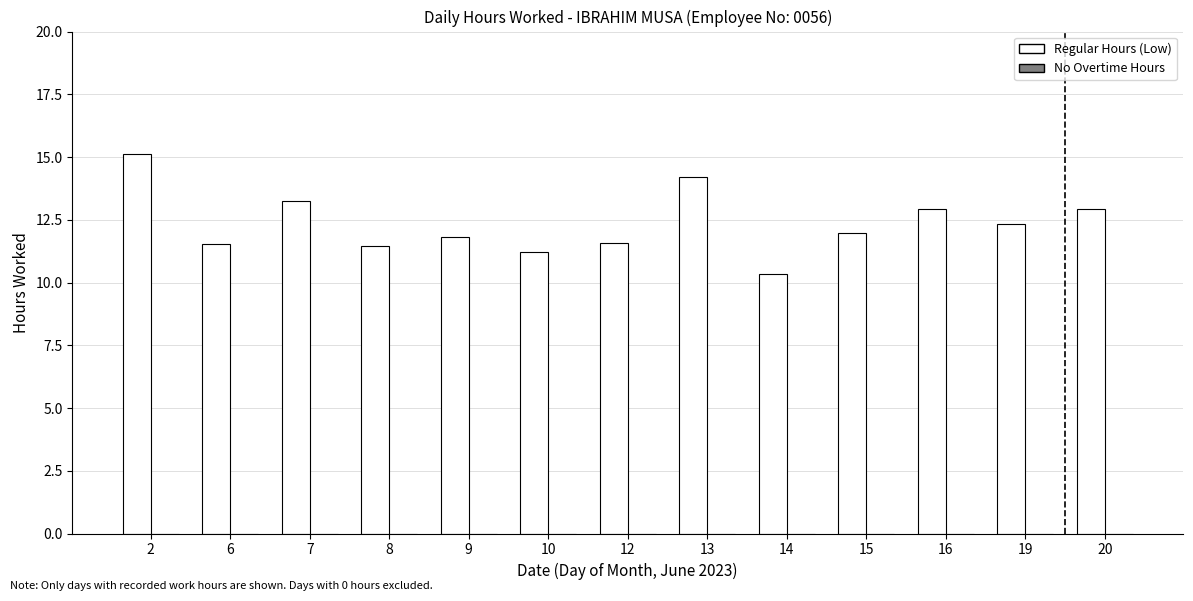

The chart shows a value of 19.7 at 7. True or false?

False